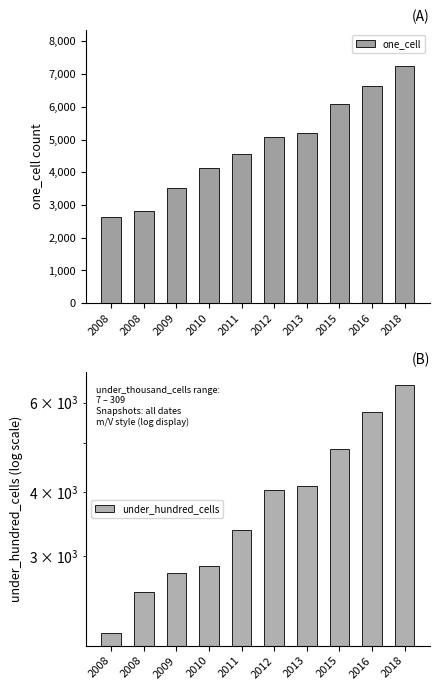

Rank the series by their average value, from lowest to highest.

under_hundred_cells, one_cell